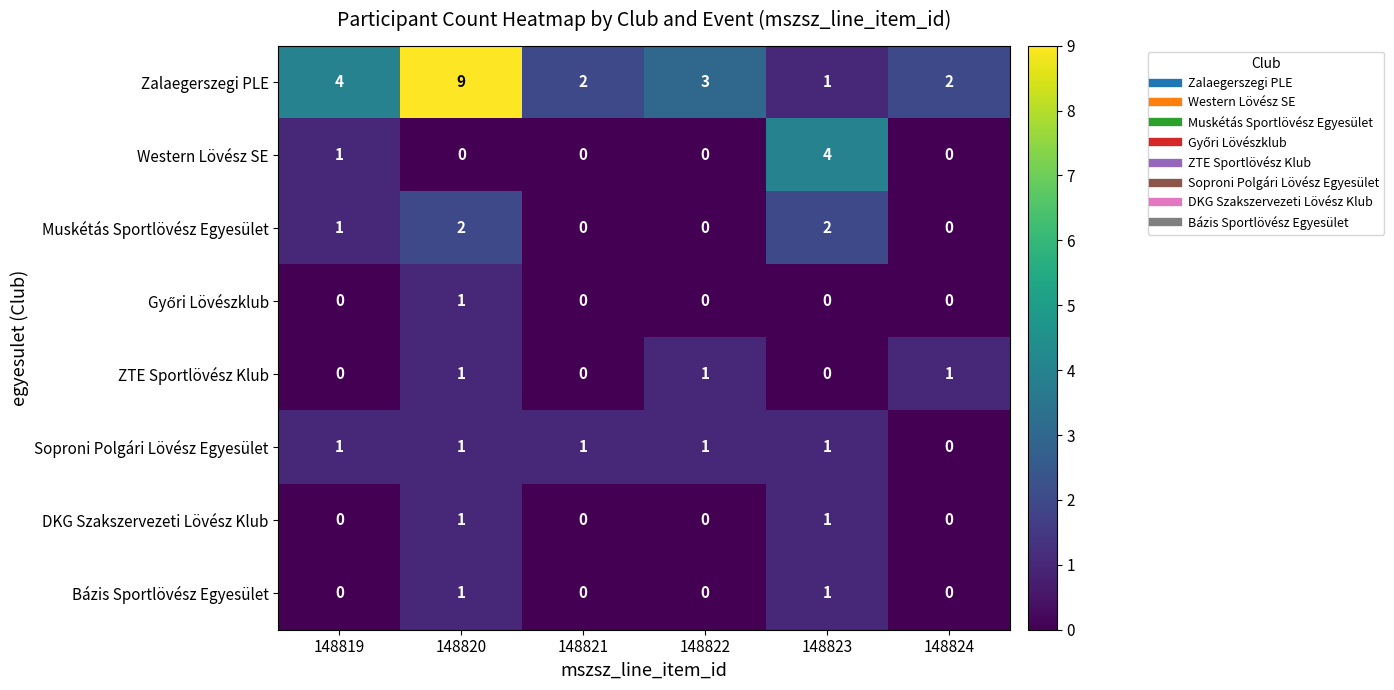

What is the total value across all series at 148823?

10